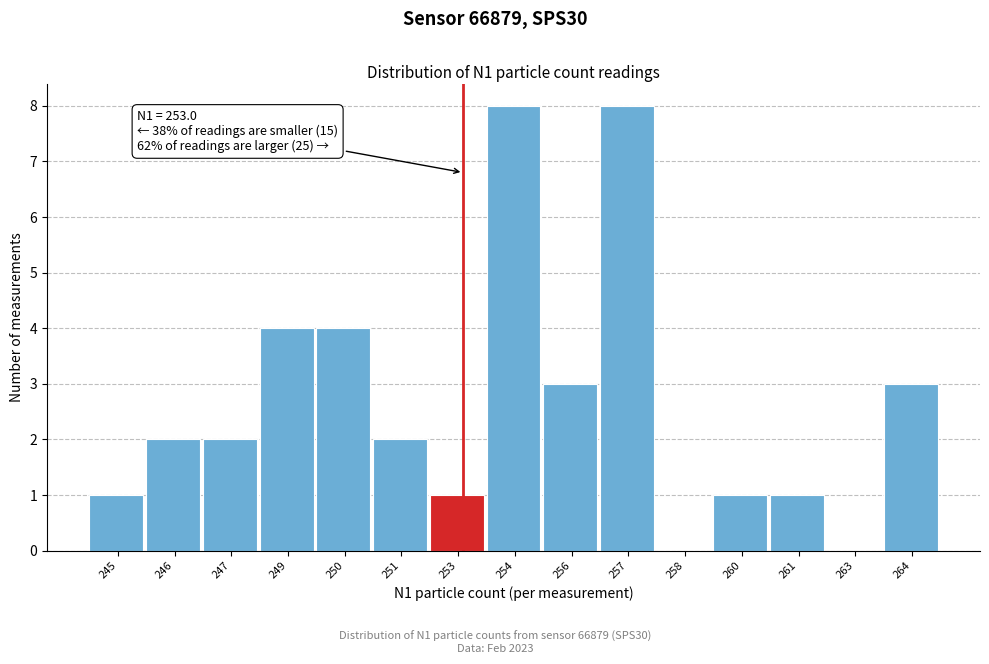

Reading left to right, list all the values displayed in this chart.

245=1	246=2	247=2	249=4	250=4	251=2	253=1	254=8	256=3	257=8	258=0	260=1	261=1	263=0	264=3